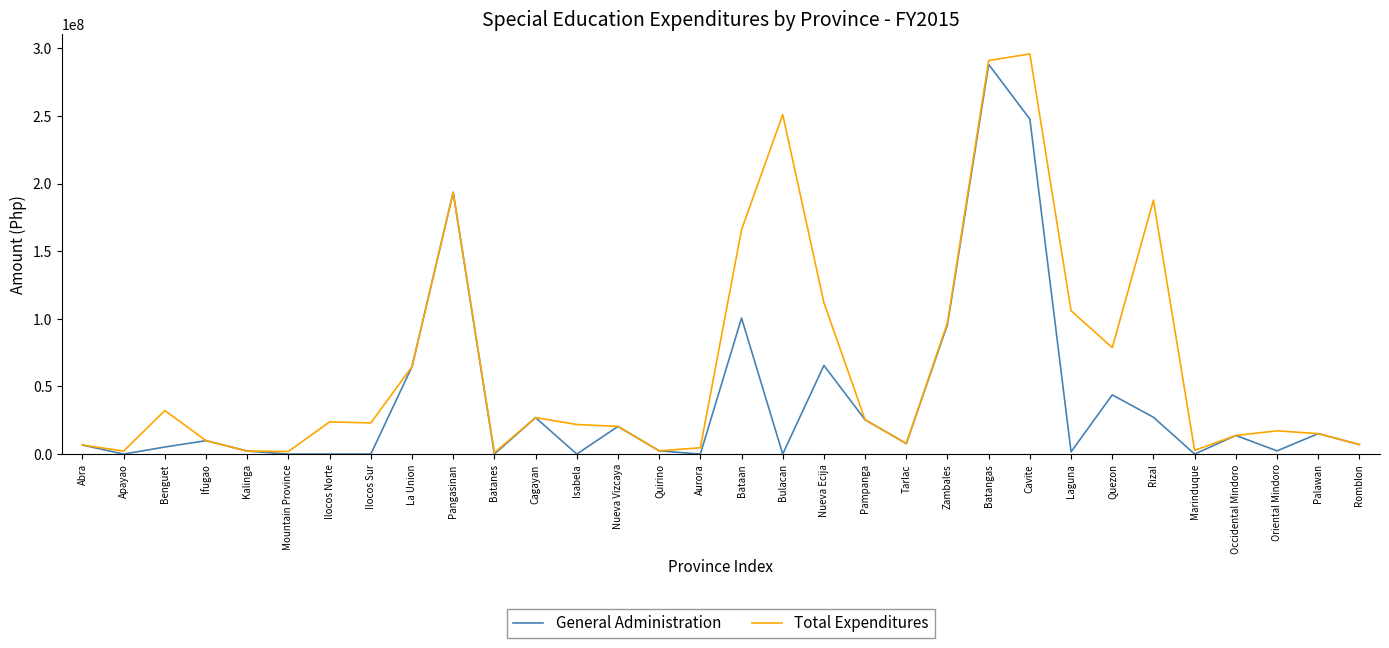

What is the spread (max minus min) of values at Nueva Vizcaya?

47194.5